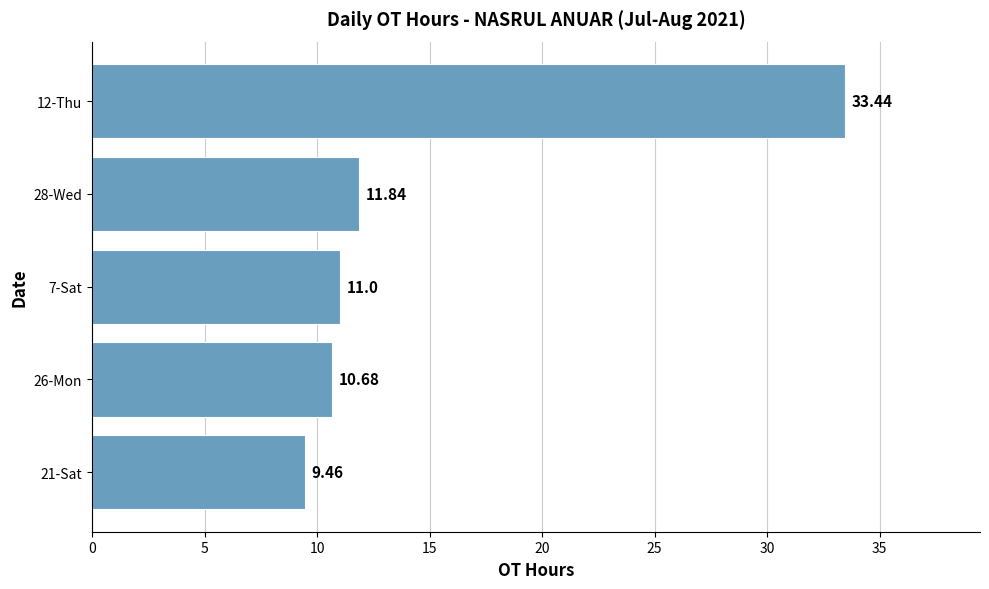

What is the difference between the values at 21-Sat and 26-Mon?

1.2